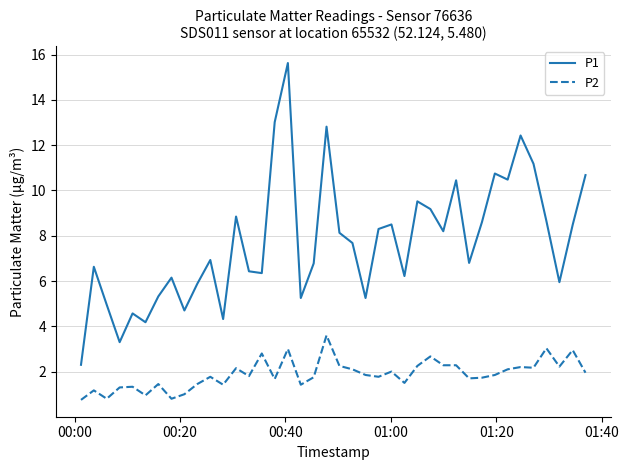

What is the minimum value shown in the chart?

0.8